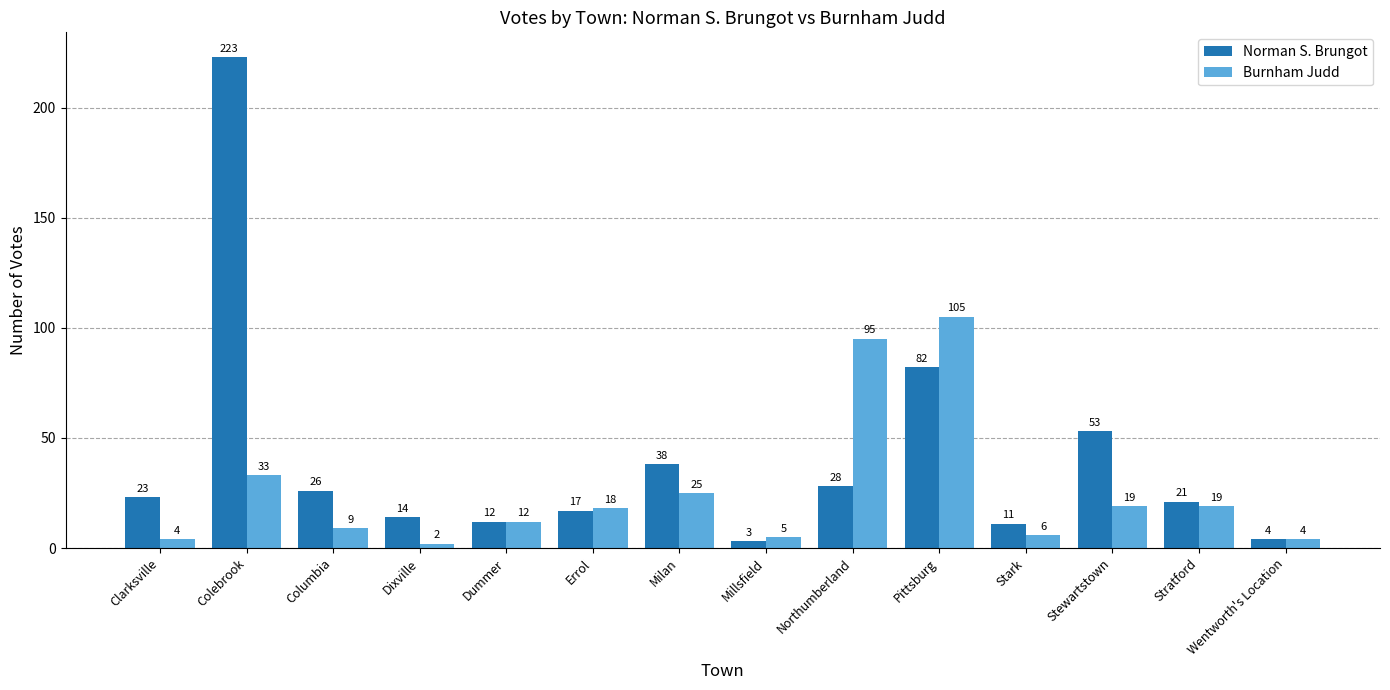

Which series has the largest range (max minus min)?

Norman S. Brungot